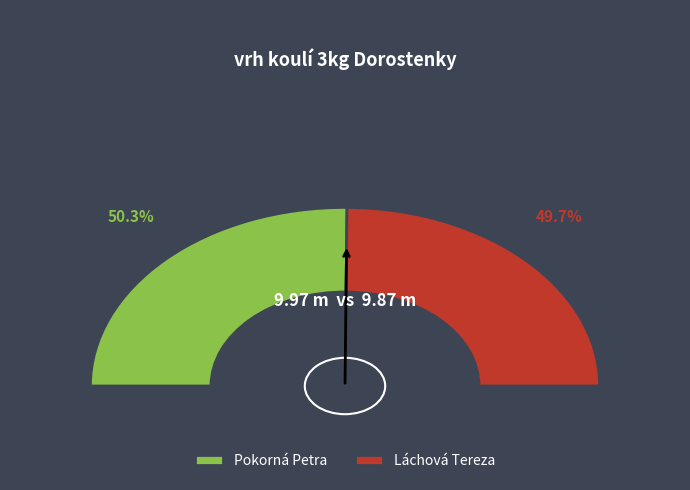

Which has a higher value, Pokorná Petra or Láchová Tereza?

Pokorná Petra